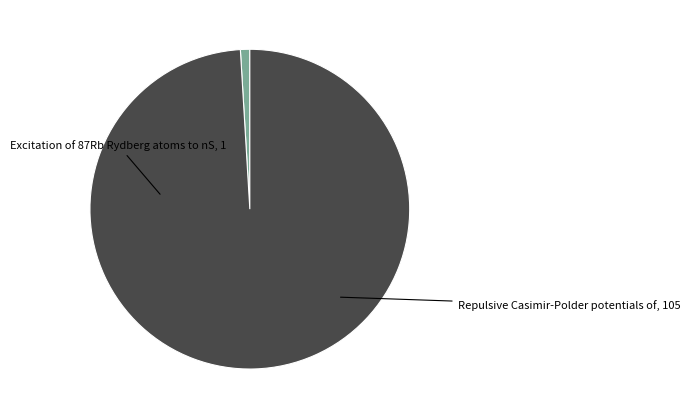

Does any single category account for the majority?

Yes